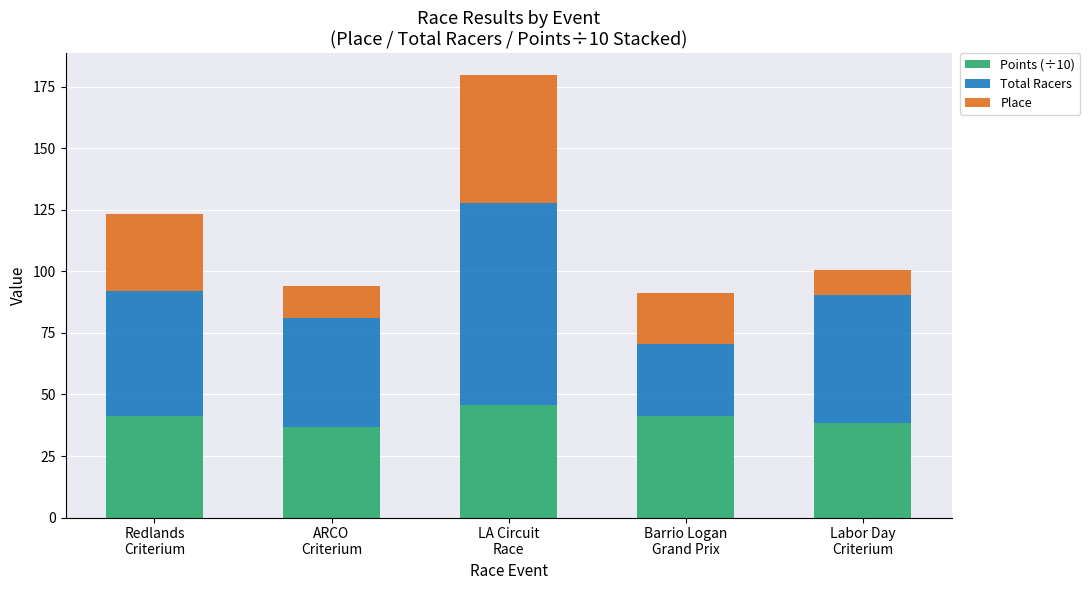

What is the difference between the maximum and minimum values in the Points (÷10) series?

8.7